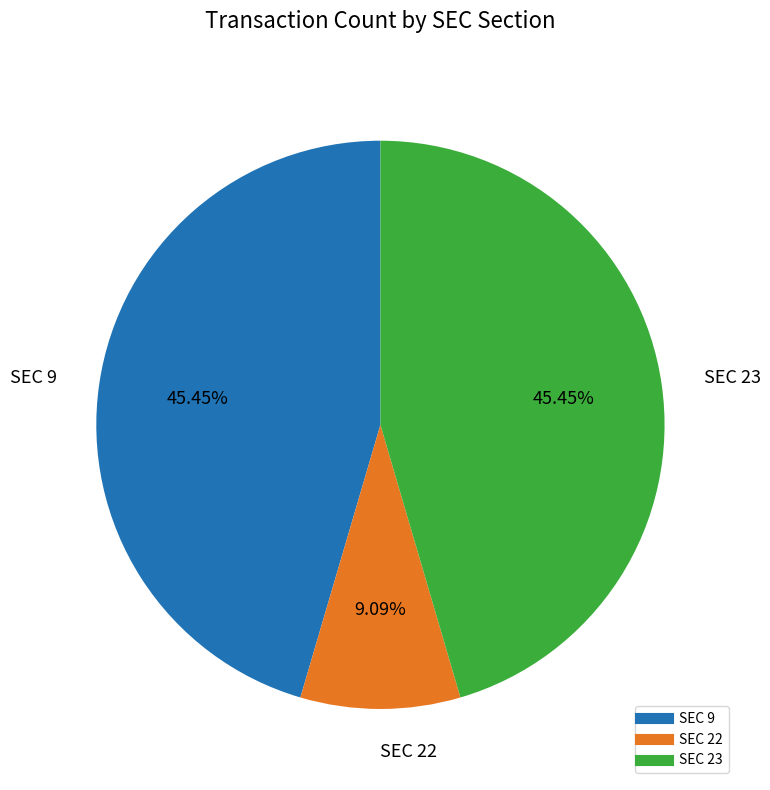

How many slices are in this pie chart?

3